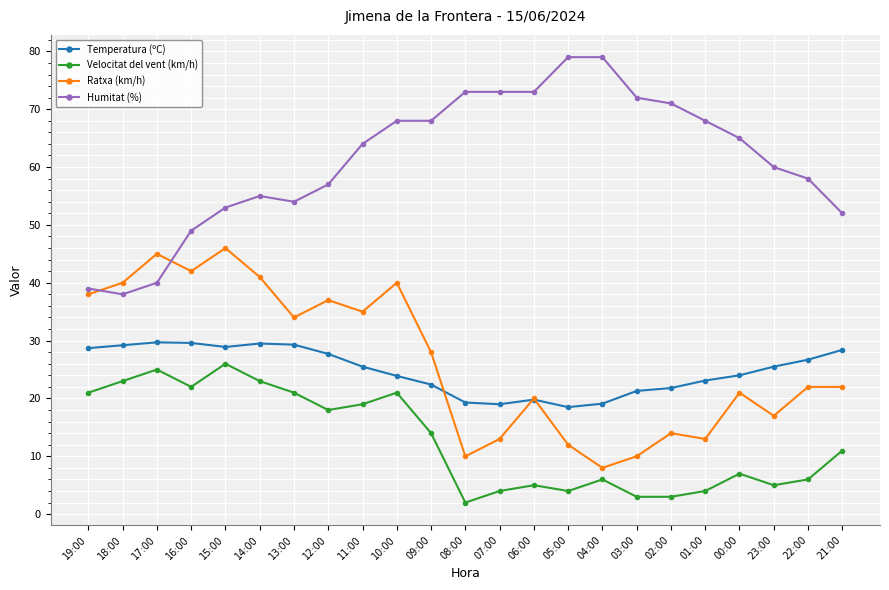

At 16:00, list the series in order from largest to smallest.

Humitat (%), Ratxa (km/h), Temperatura (ºC), Velocitat del vent (km/h)